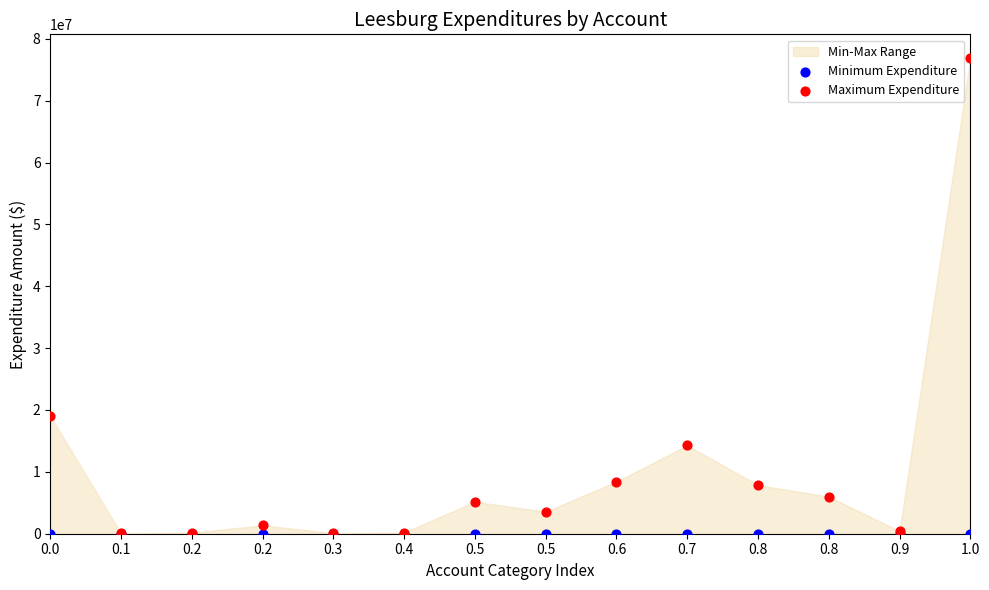

In the Maximum Expenditure series, what Y value is closest to 38467972?

19024670